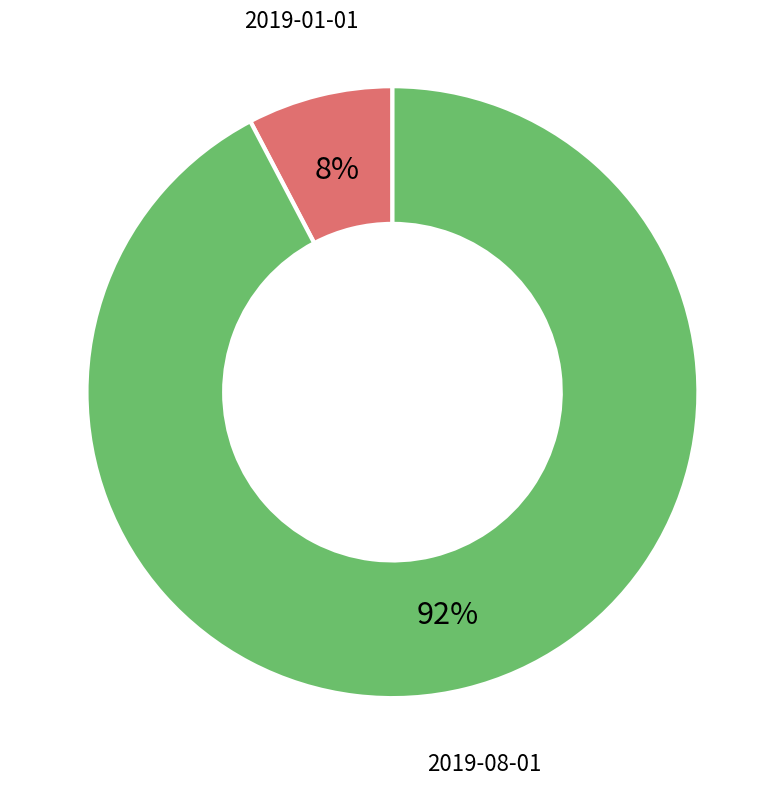

Count the number of slices in the pie.

2